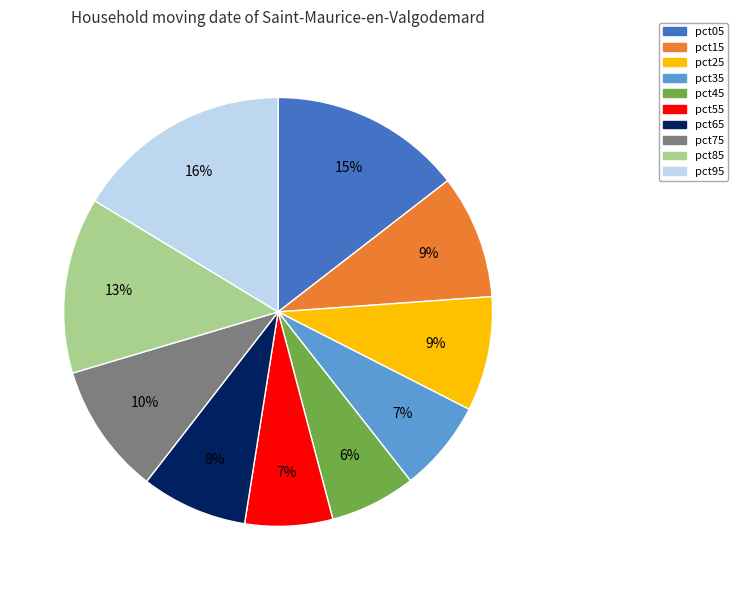

True or false: pct35 accounts for 7% of the total.

True